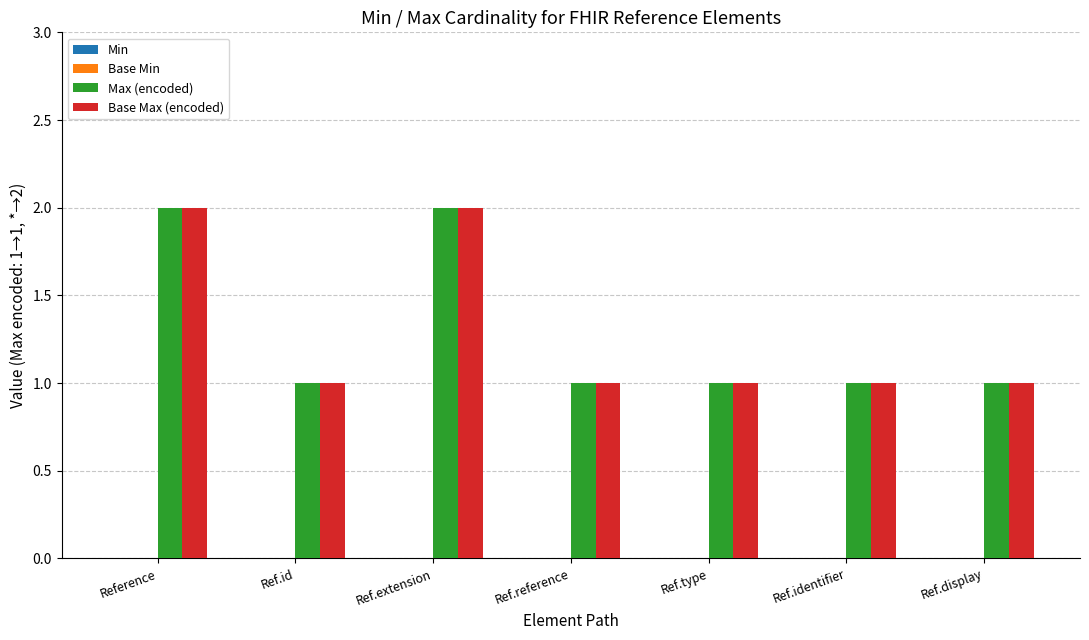

True or false: Max (encoded) has a value of 1 at Ref.id.

True